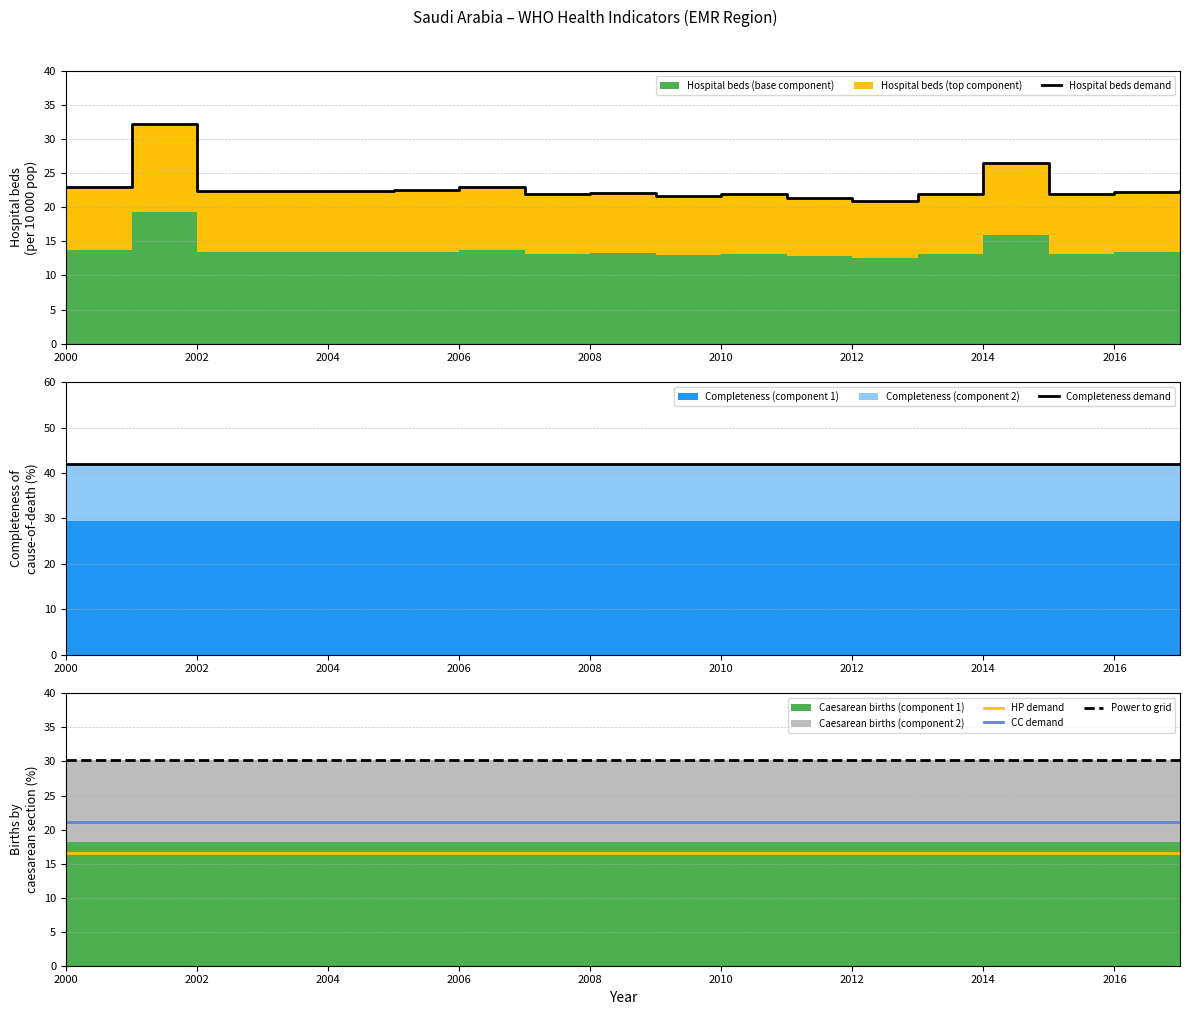

How many lines are shown in the chart?

5